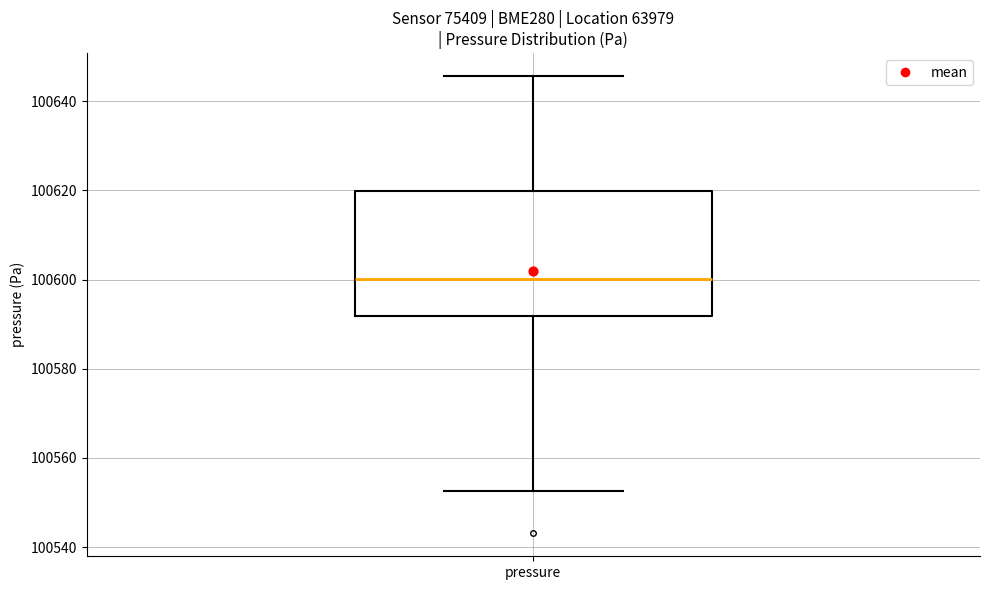

Read this box plot against the y-axis: the position of the median line, the range covered by the box, and the ends of both whiskers. The values are not printed on the chart, so give them approximately, as read against the axis.

median 100600, box 100592 to 100620, whiskers 100552 to 100646